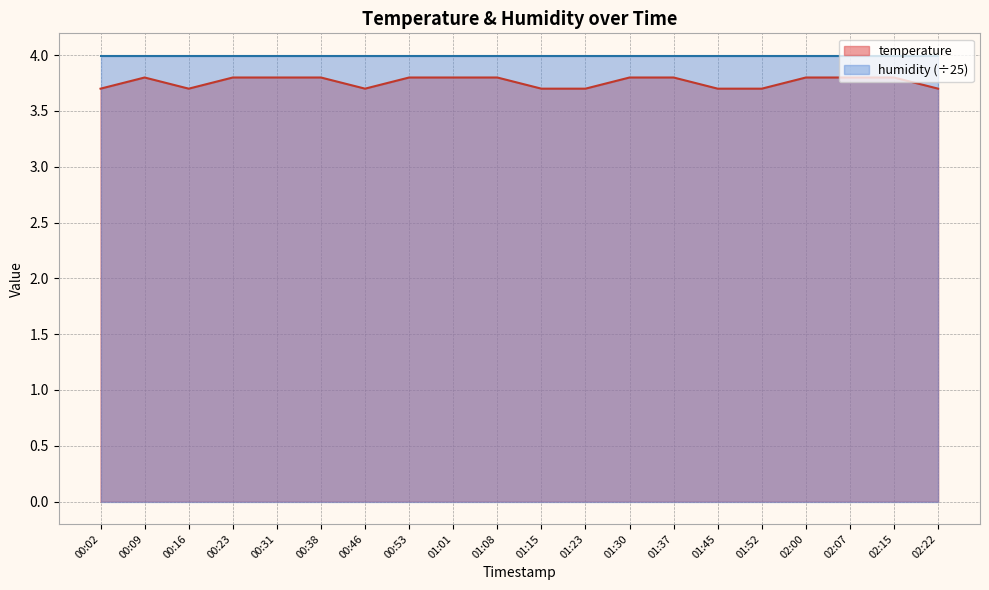

How many lines are shown in the chart?

2